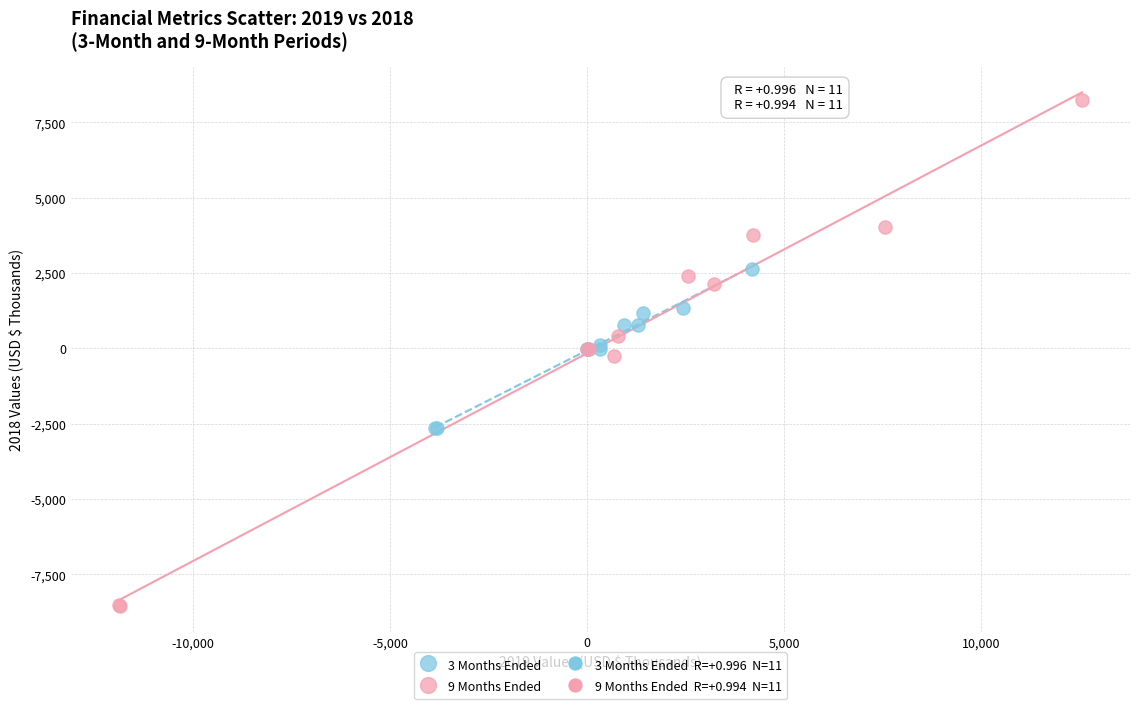

Which series reaches the maximum Y coordinate?

9 Months Ended